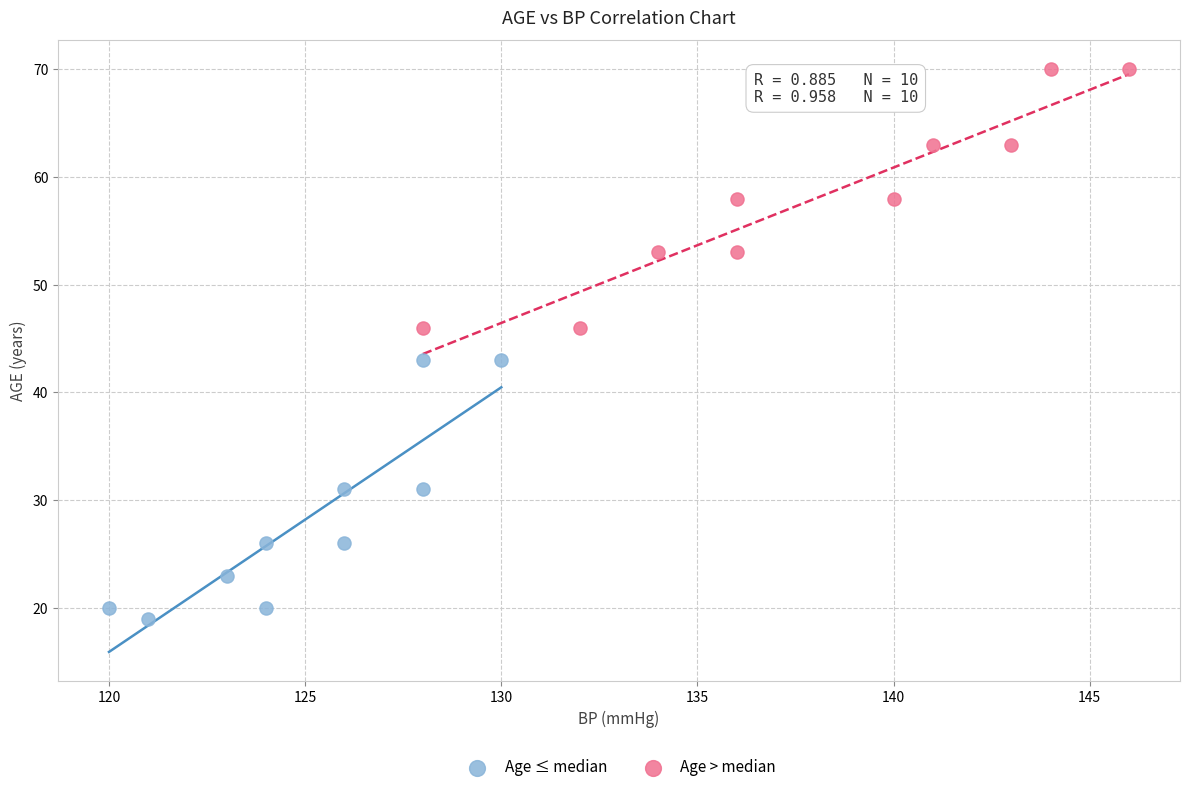

What are all the series names shown in the legend?

Age ≤ median, Age > median